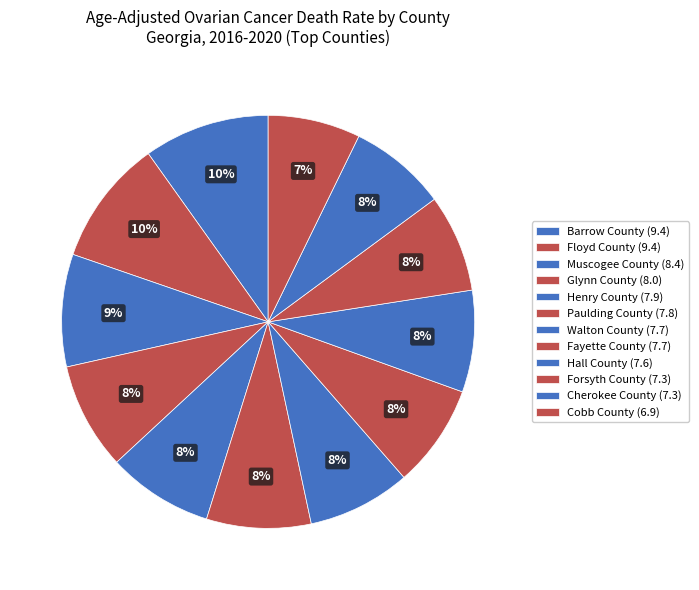

Does Forsyth County (7.3) account for over 50% of the chart?

No